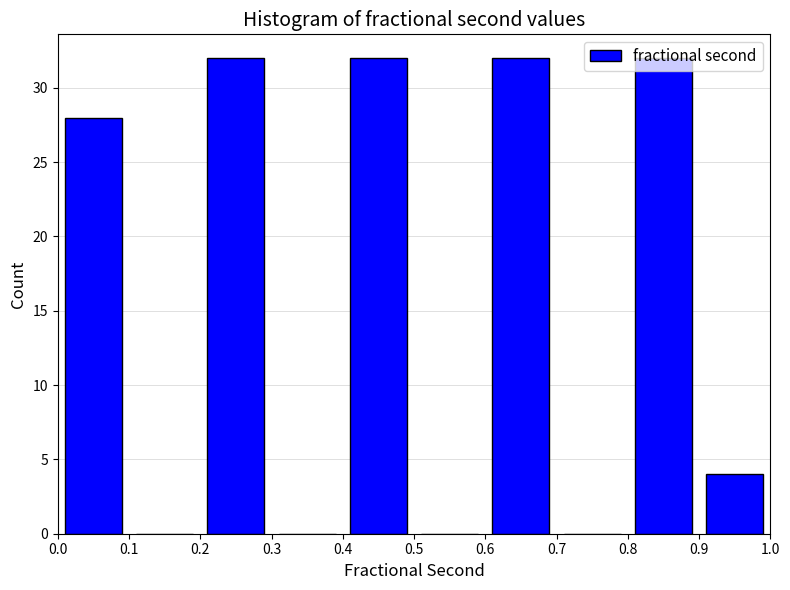

Reading left to right, list every bar in this chart as the range it spans on the x-axis followed by its height. The values are not printed on the chart, so give them approximately, as read against the axis.

0.0 to 0.1: 28
0.1 to 0.2: 0
0.2 to 0.3: 32
0.3 to 0.4: 0
0.4 to 0.5: 32
0.5 to 0.6: 0
0.6 to 0.7: 32
0.7 to 0.8: 0
0.8 to 0.9: 32
0.9 to 1.0: 4